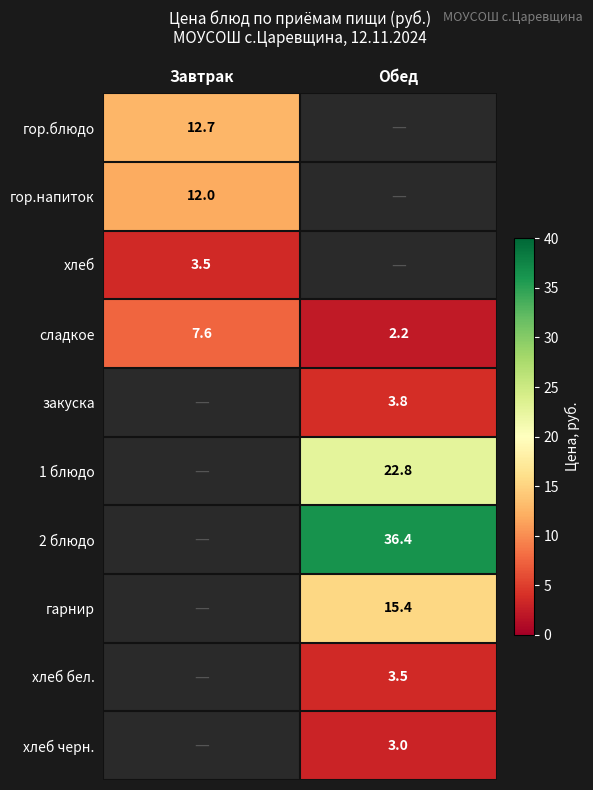

At which label does сладкое reach its minimum?

Обед